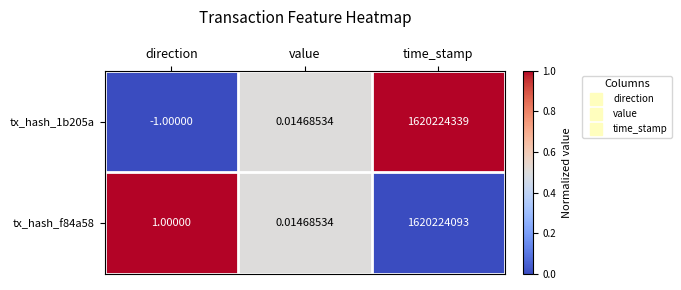

Which category has the highest value in the tx_hash_f84a58 series?

time_stamp